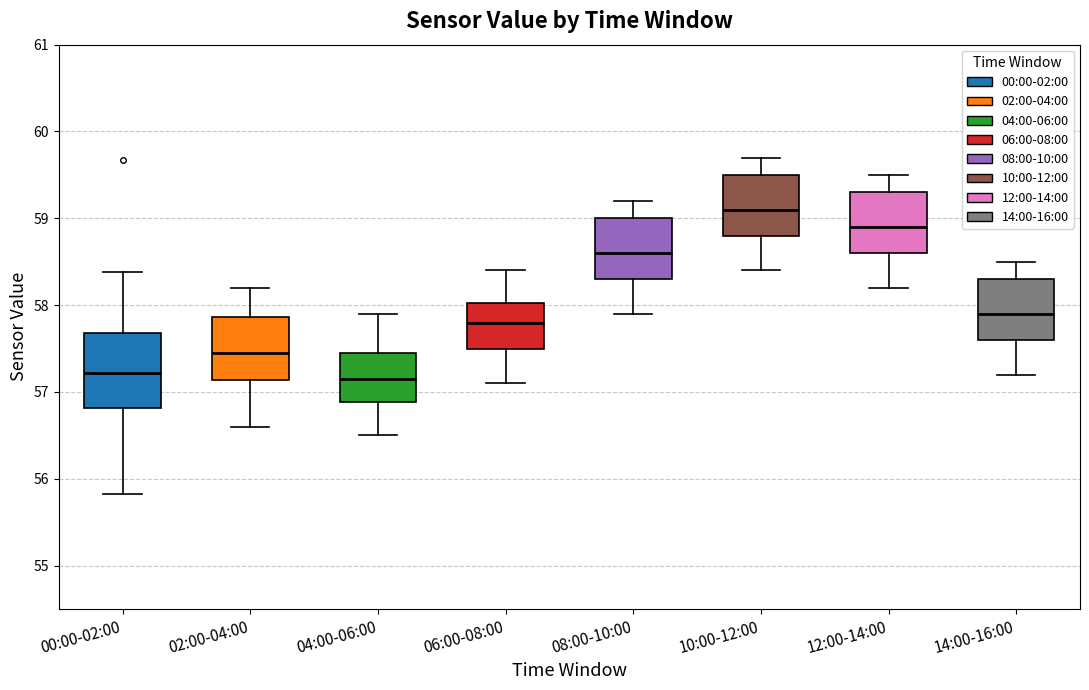

Which box's median line is the highest?

10:00-12:00